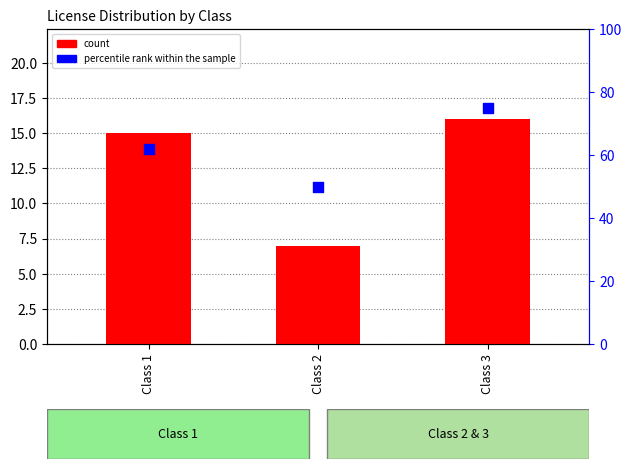

What are all the series names shown in the legend?

count, percentile rank within the sample